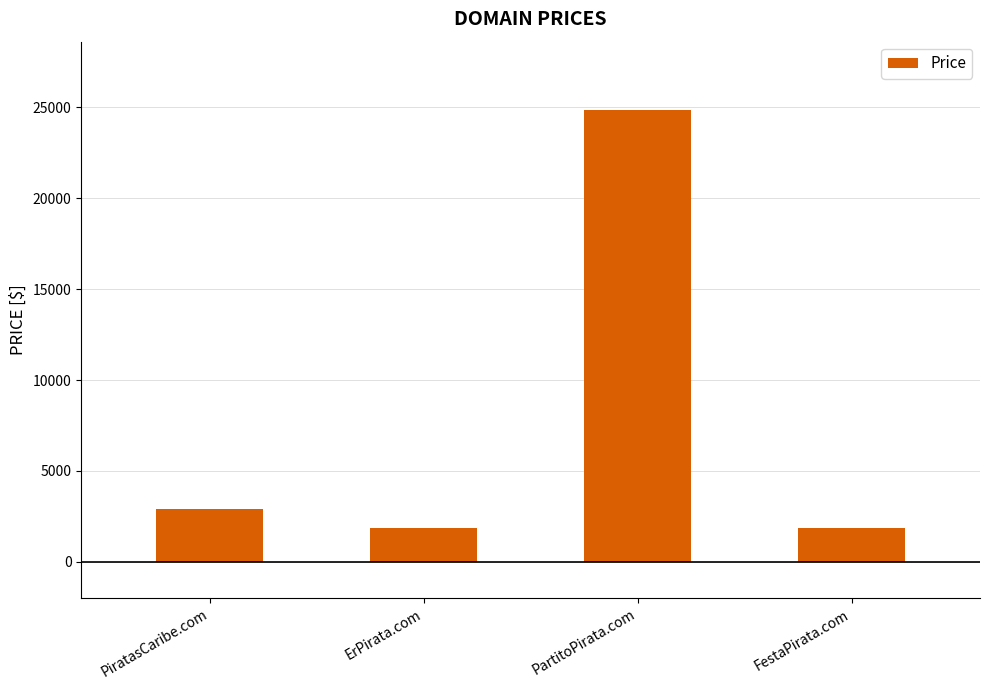

What is the difference between the second highest and minimum values?

1000